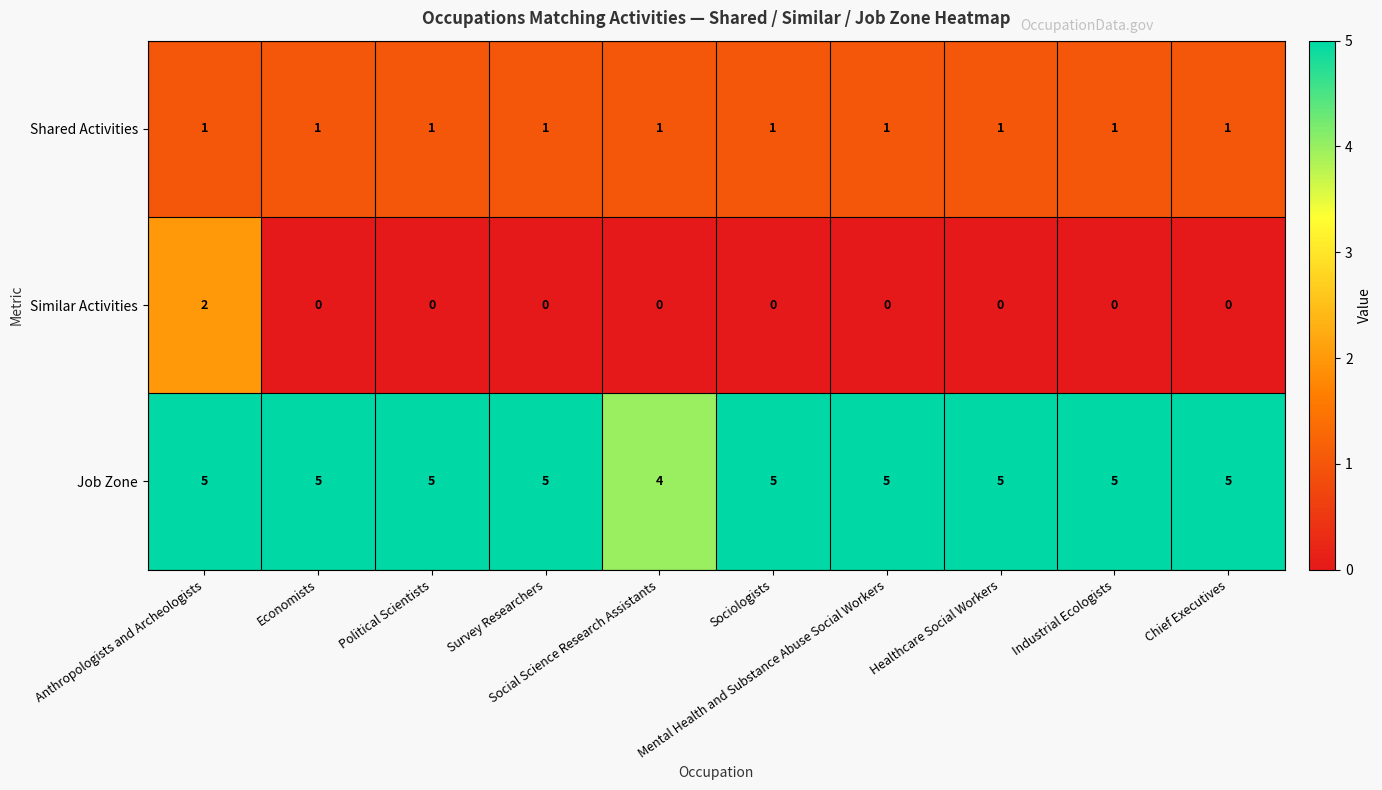

Which series has the widest spread of values?

Similar Activities